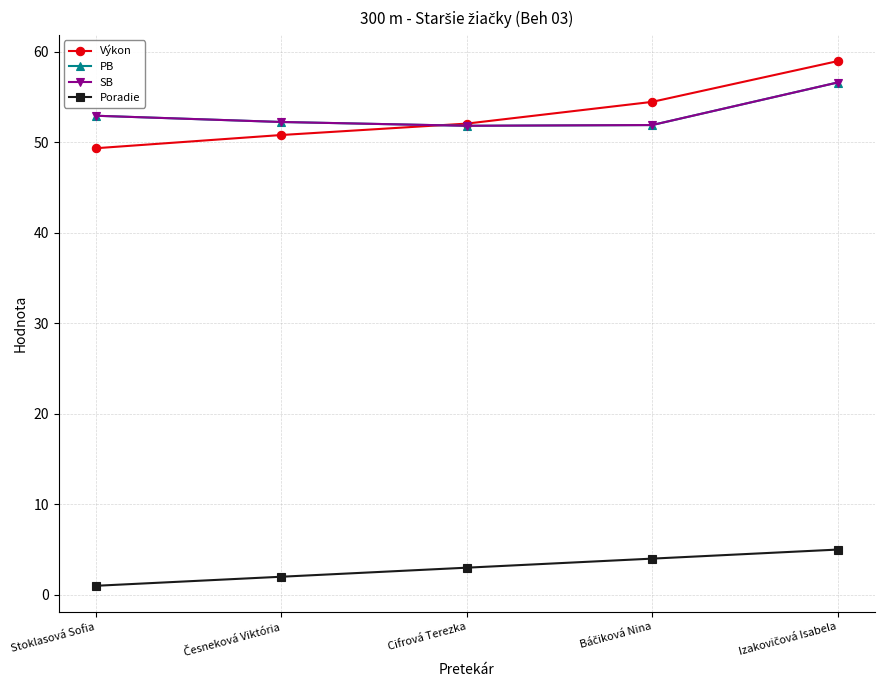

At how many categories does at least one series exceed 8?

5